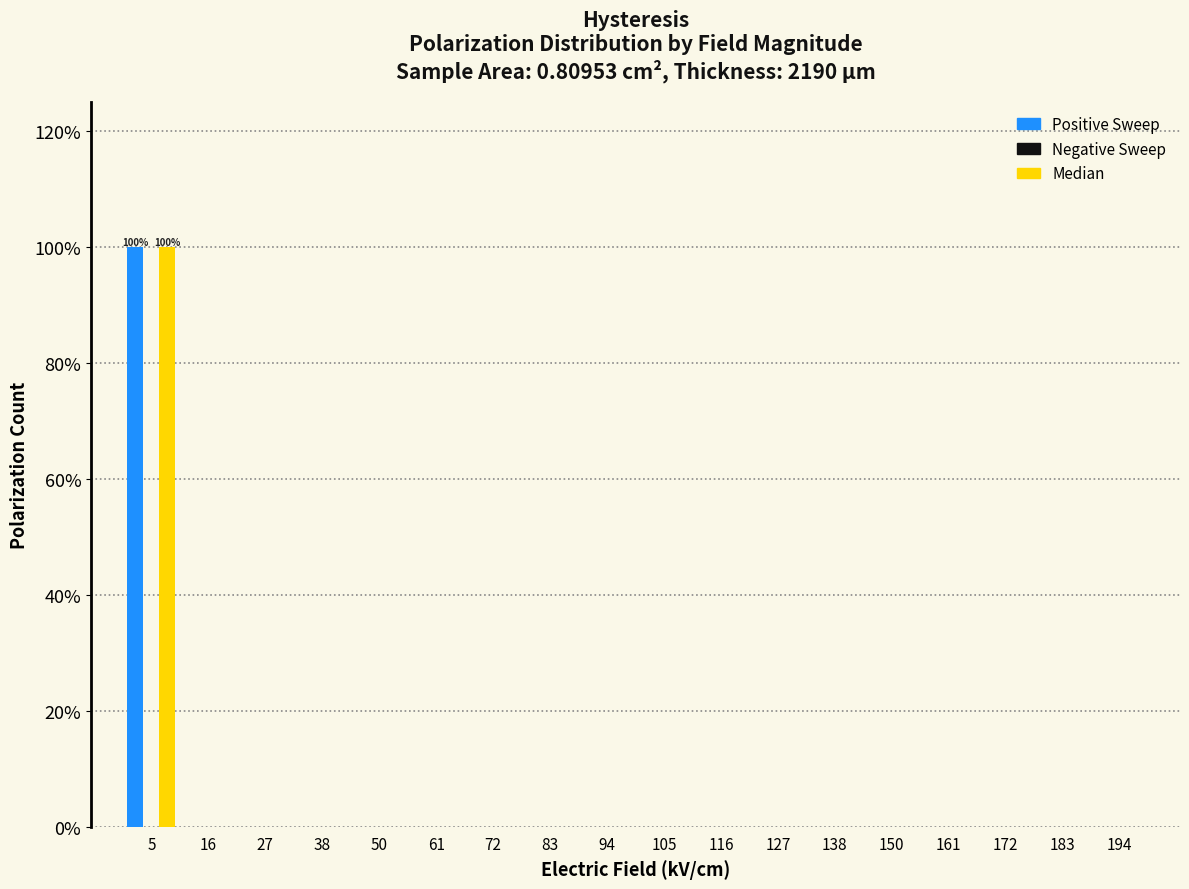

In the Median series, which range on the x-axis has the tallest bar?

0 to 12